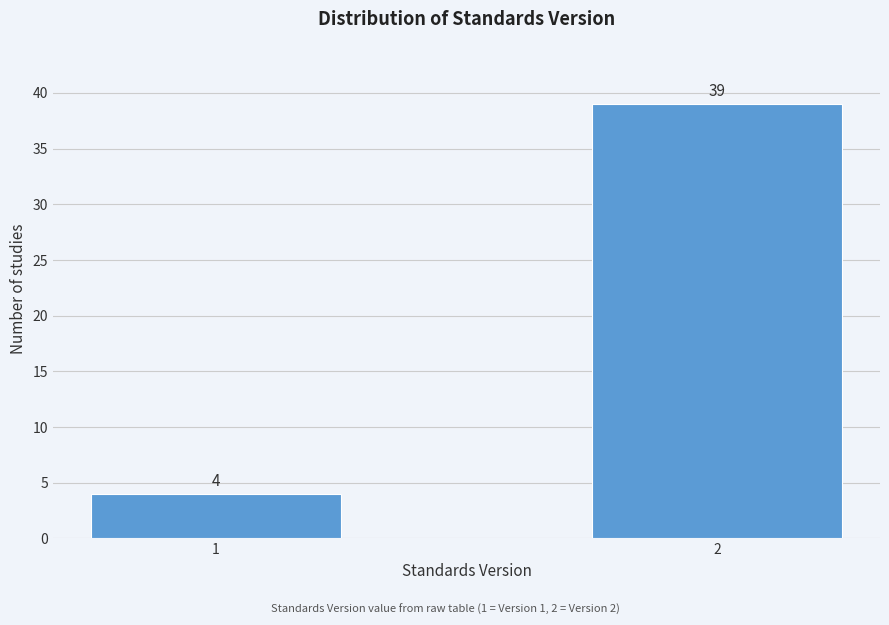

Reading right to left, extract all data points from this chart.

2=39	1=4